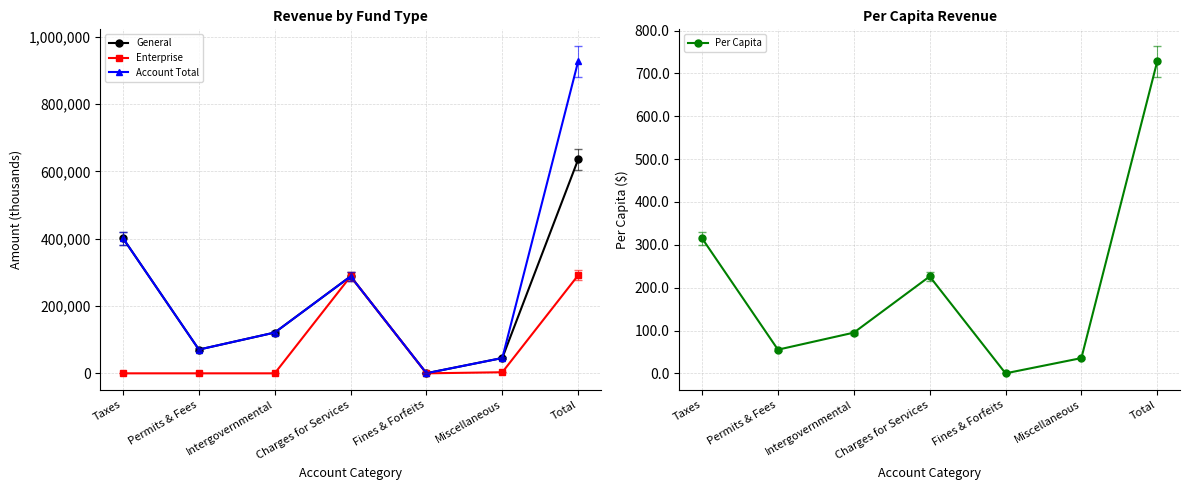

At how many categories does at least one series exceed 164719?

3